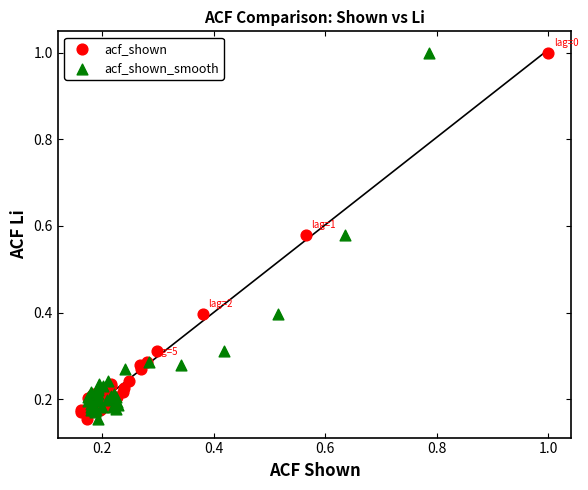

What are all the series names shown in the legend?

acf_shown, acf_shown_smooth